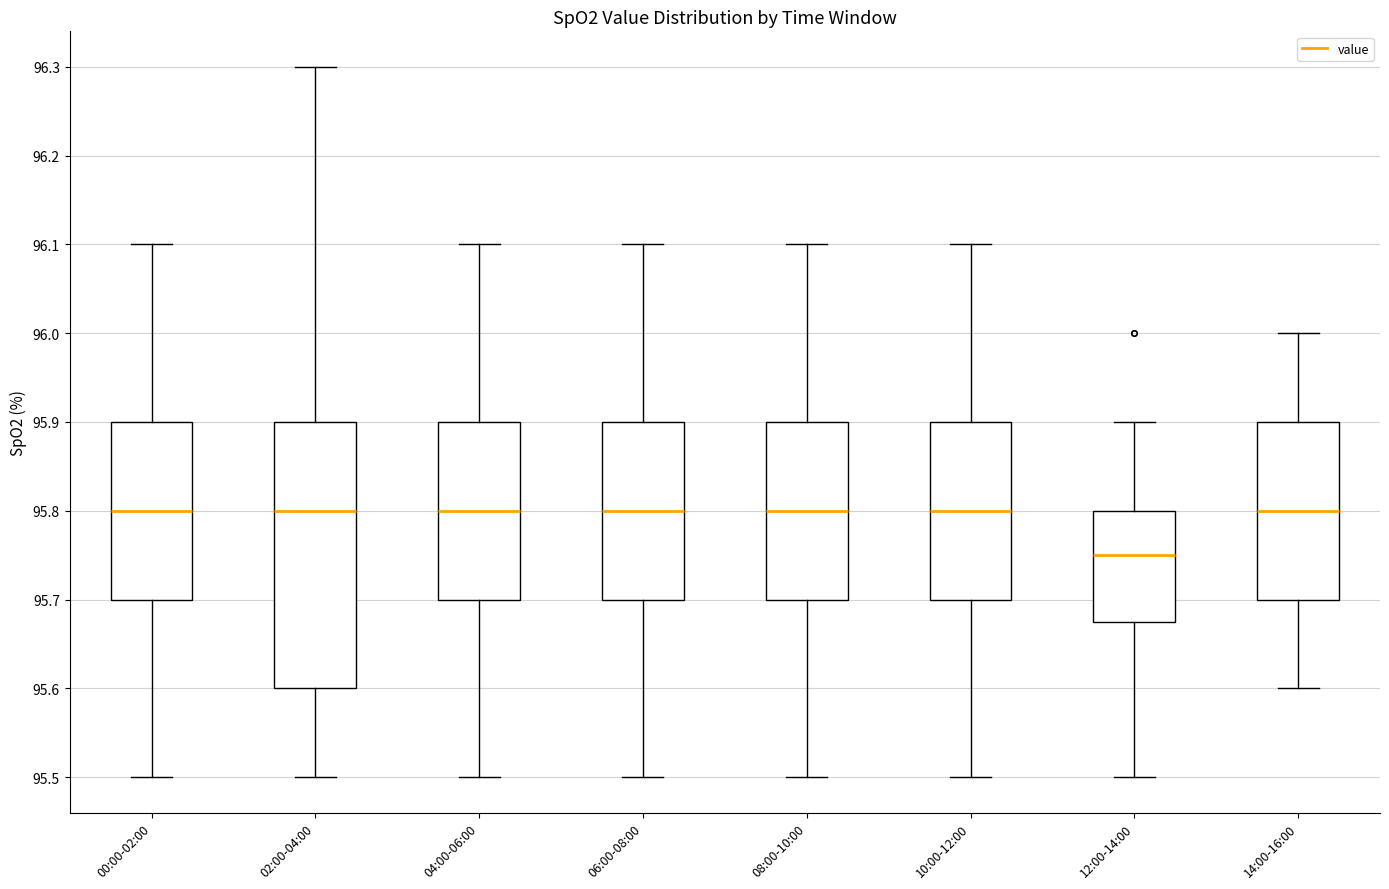

Reading left to right, transcribe this box plot: for each box, give where its median line is, the range the box spans, and where its two whiskers end, as read against the y-axis. The values are not printed on the chart, so give them approximately, as read against the axis.

00:00-02:00: median 95.80, box 95.70 to 95.90, whiskers 95.50 to 96.10
02:00-04:00: median 95.80, box 95.60 to 95.90, whiskers 95.50 to 96.30
04:00-06:00: median 95.80, box 95.70 to 95.90, whiskers 95.50 to 96.10
06:00-08:00: median 95.80, box 95.70 to 95.90, whiskers 95.50 to 96.10
08:00-10:00: median 95.80, box 95.70 to 95.90, whiskers 95.50 to 96.10
10:00-12:00: median 95.80, box 95.70 to 95.90, whiskers 95.50 to 96.10
12:00-14:00: median 95.75, box 95.68 to 95.80, whiskers 95.50 to 95.90
14:00-16:00: median 95.80, box 95.70 to 95.90, whiskers 95.60 to 96.00